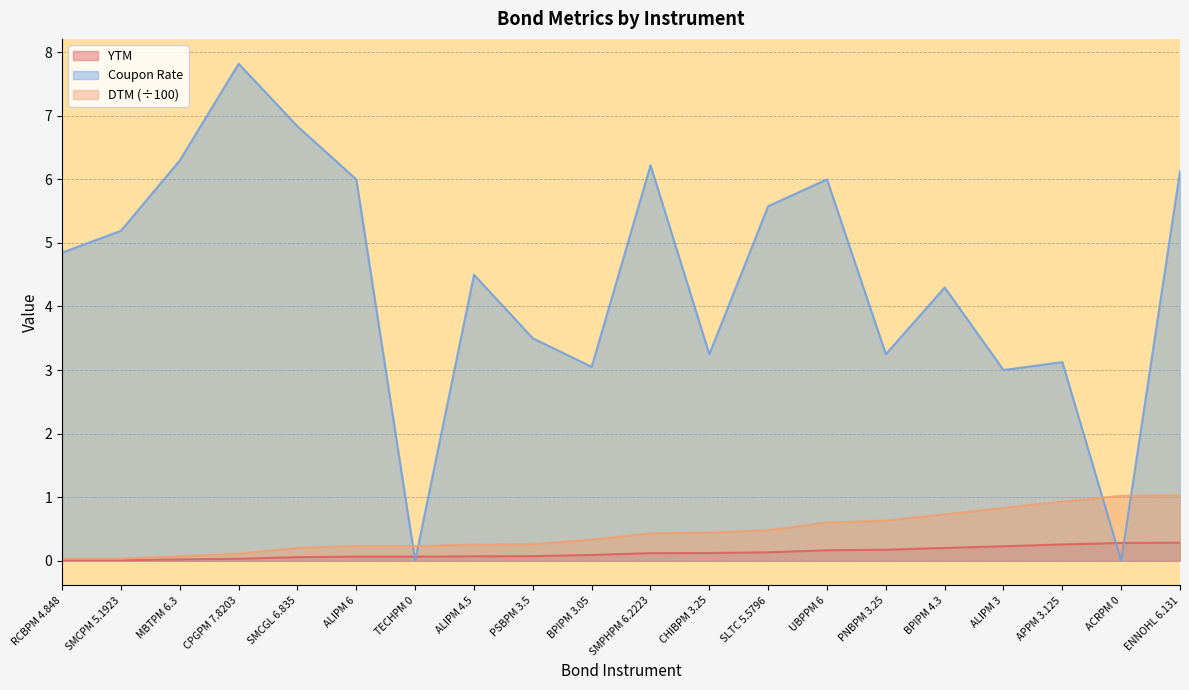

What is the highest value of the Coupon Rate series?

7.8